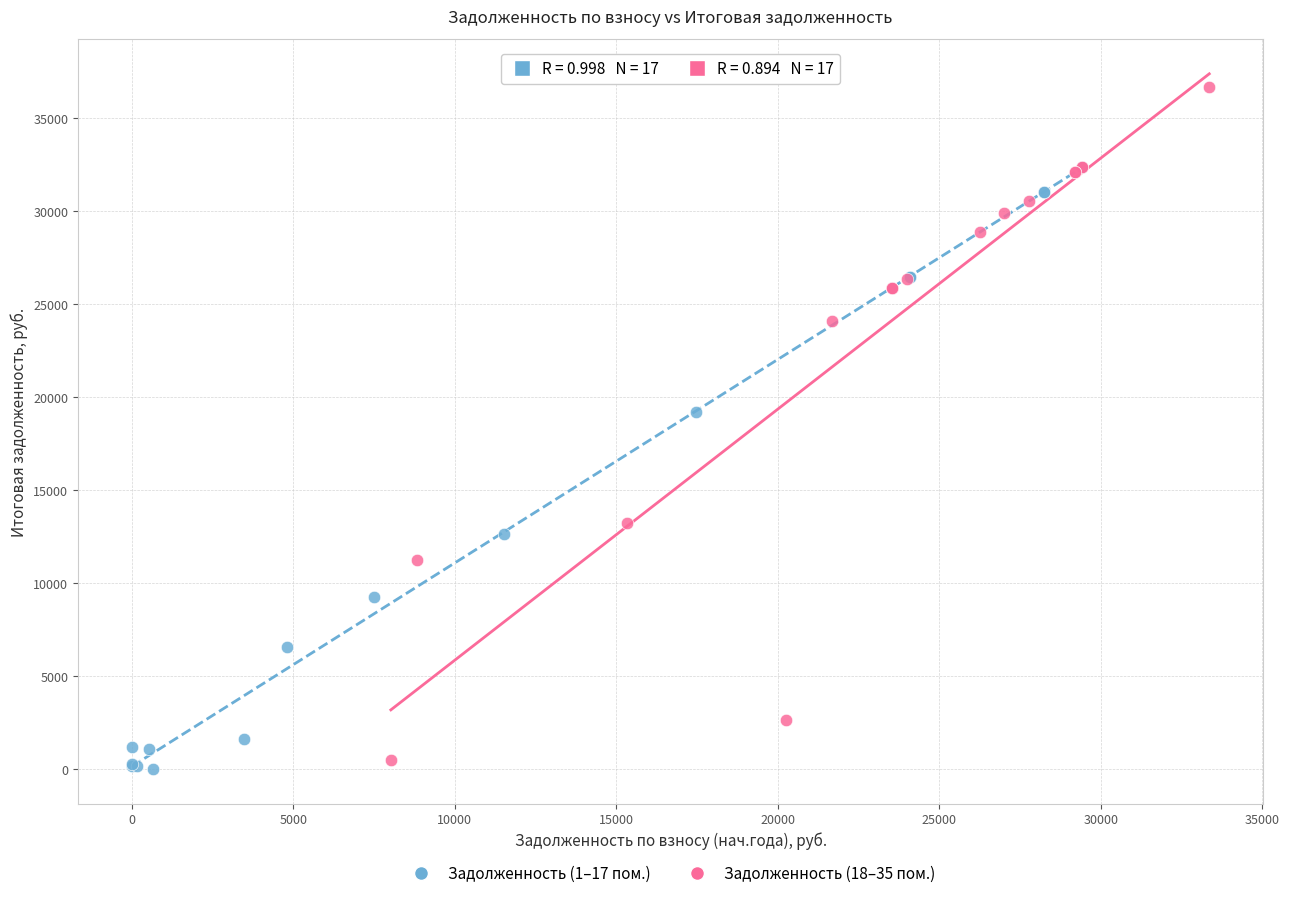

Which series reaches the maximum Y coordinate?

Задолженность (18–35 пом.)